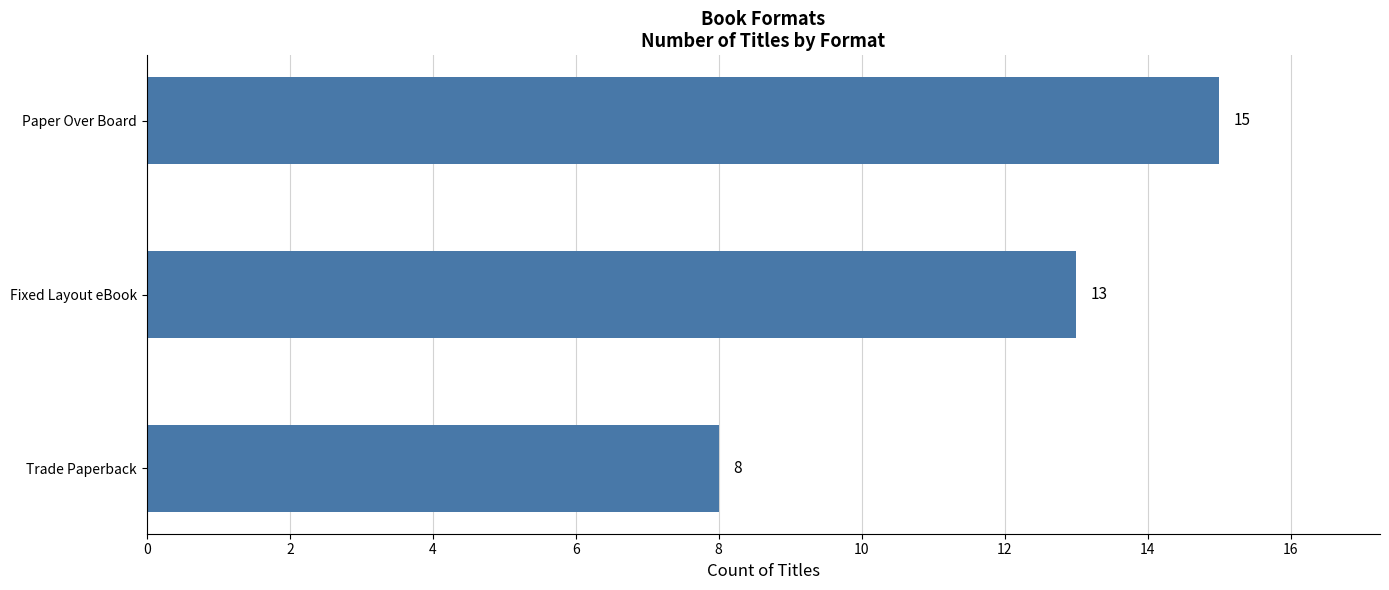

What is the difference between the second highest and minimum values?

5